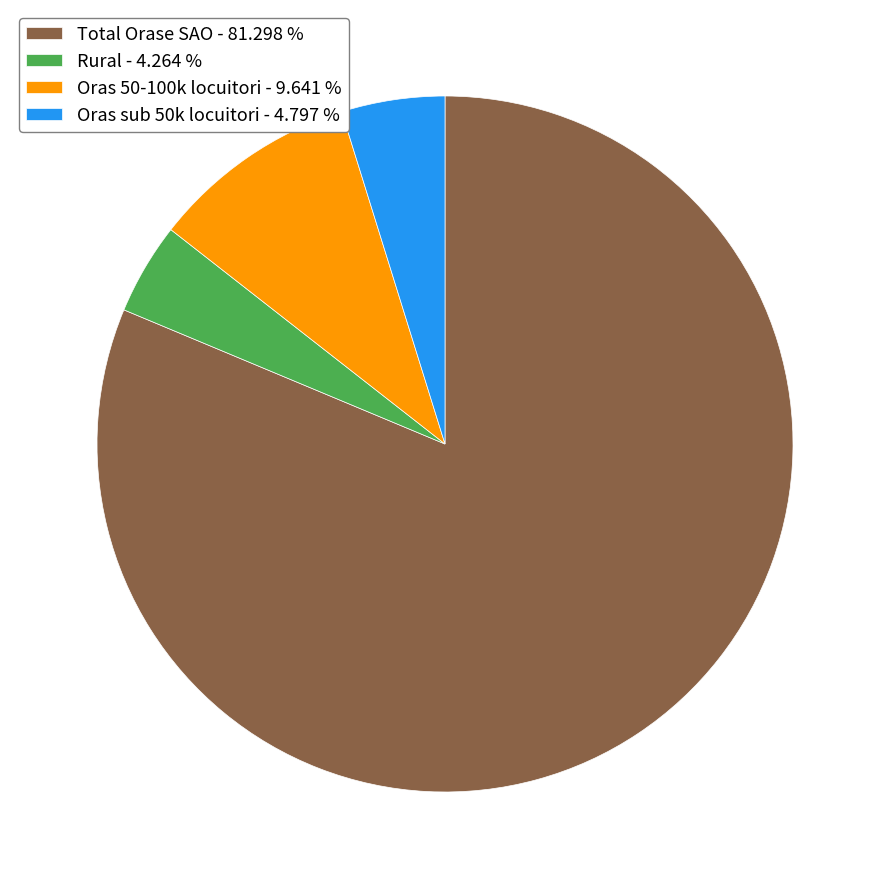

Rank the categories by value from lowest to highest.

Rural, Oras sub 50k locuitori, Oras 50-100k locuitori, Total Orase SAO